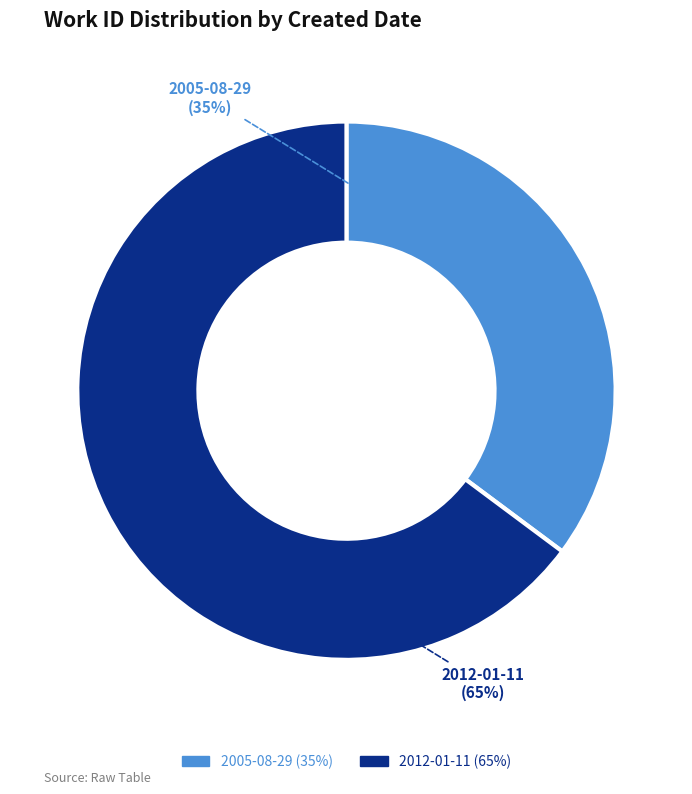

Which category has the smallest portion of the pie?

2005-08-29